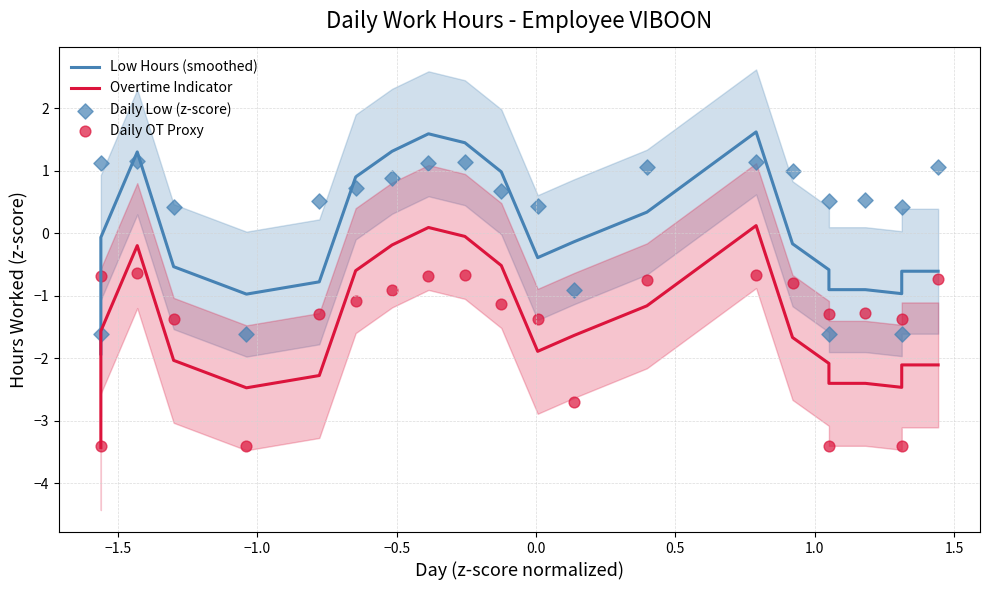

Which series has the widest spread of Y values?

Low Hours (smoothed)